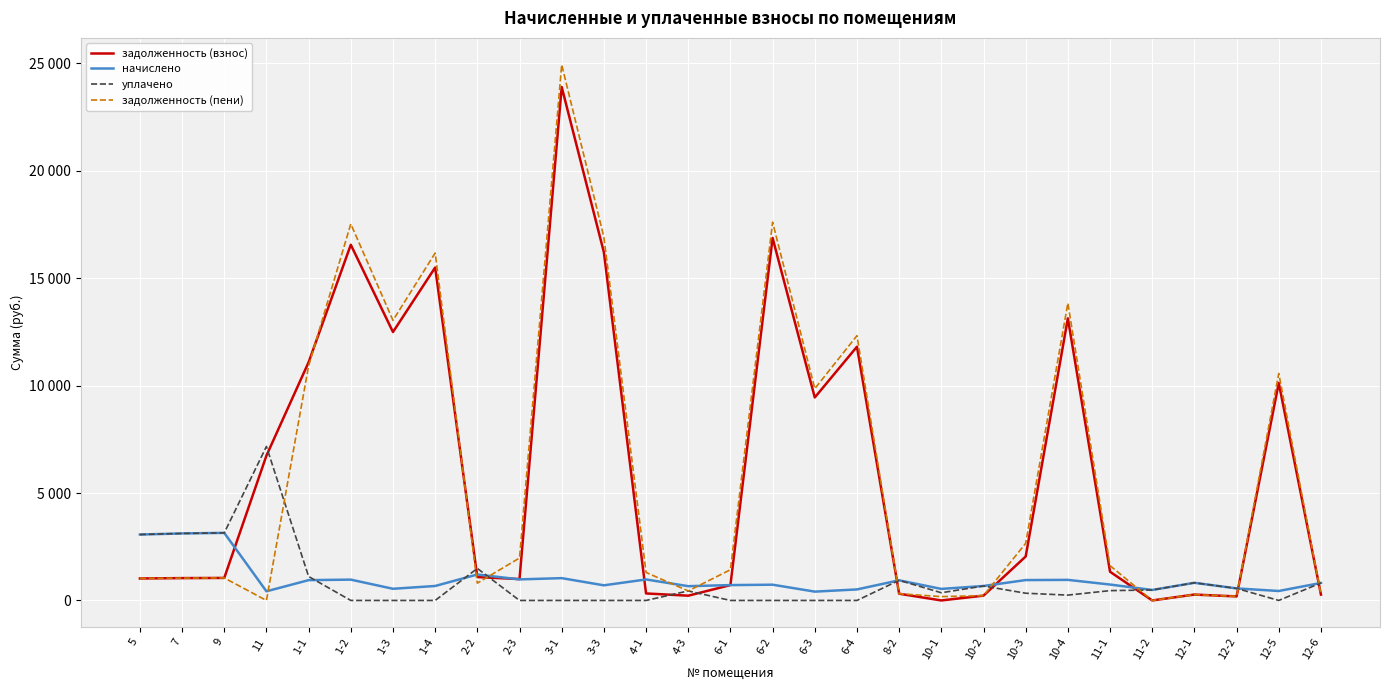

The начислено series shows 815.0 at 12-6. True or false?

True